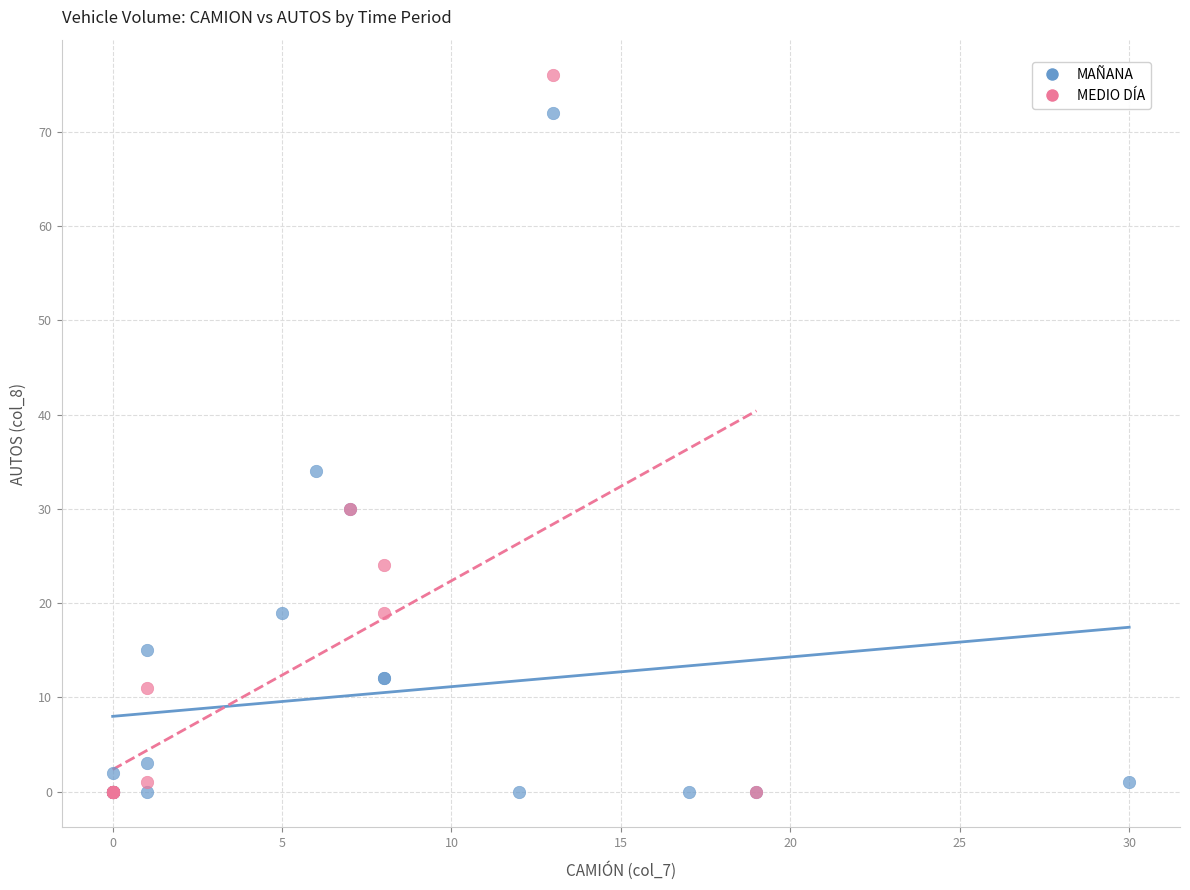

Which series has the widest spread of Y values?

MEDIO DÍA